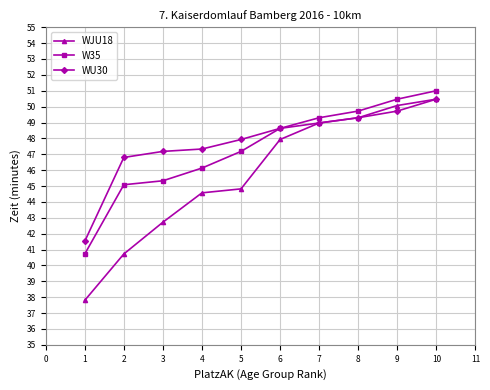

Is the value of WJU18 at 4 greater than the value of WU30 at 7?

No